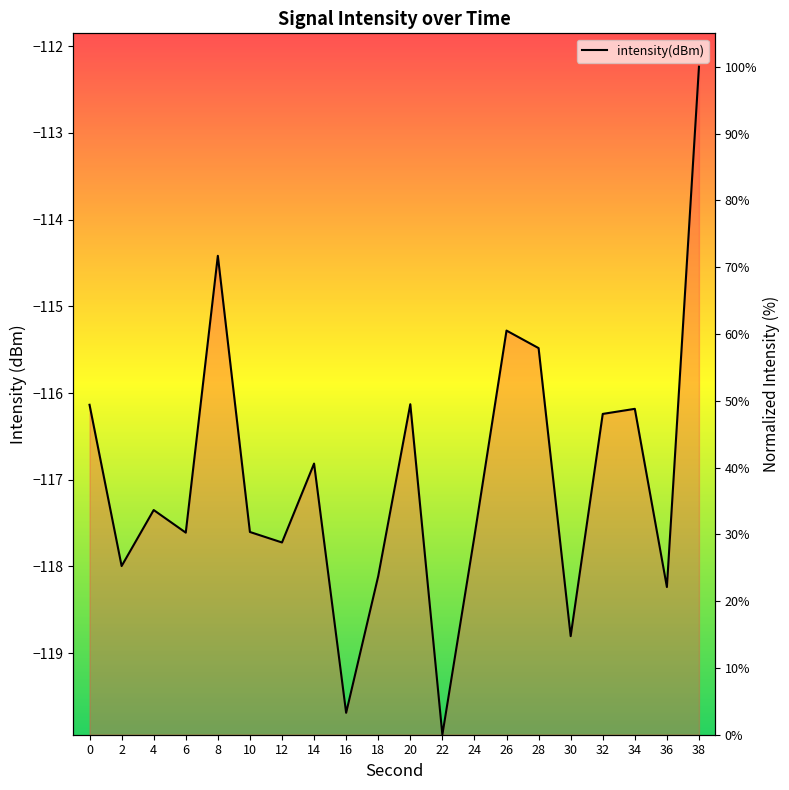

Reading right to left, transcribe all the data shown in this chart.

38=100.0	36=22.1	34=48.8	32=48.0	30=14.8	28=57.9	26=60.5	24=29.7	22=0.0	20=49.5	18=23.7	16=3.3	14=40.6	12=28.8	10=30.4	8=71.7	6=30.3	4=33.6	2=25.3	0=49.4